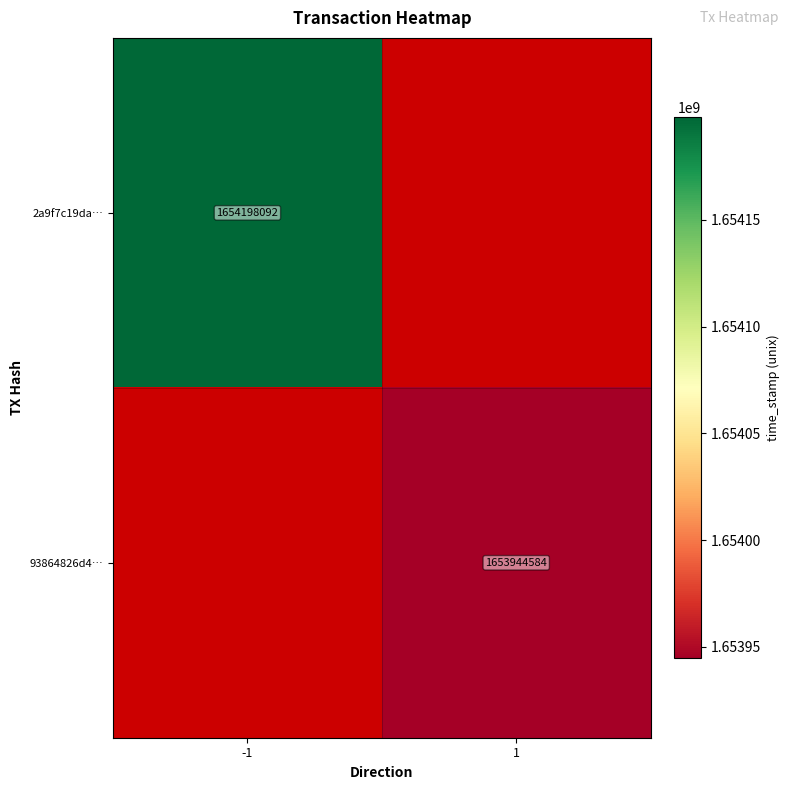

The 2a9f7c19da… series shows 2562818225.6 at -1. True or false?

False